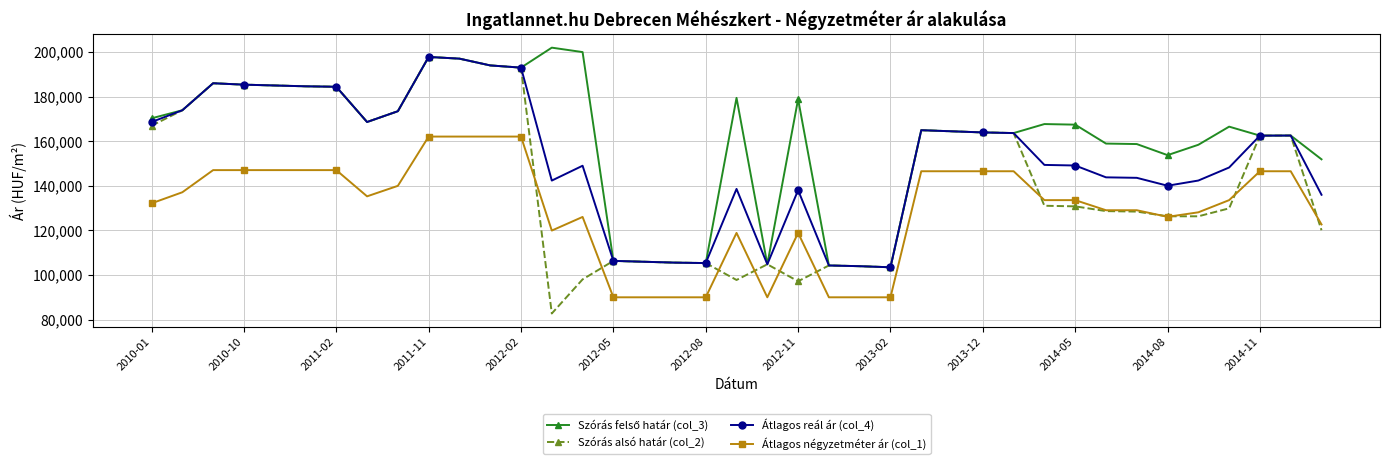

How many values in the Átlagos reál ár (col_4) series are below 149392?

19